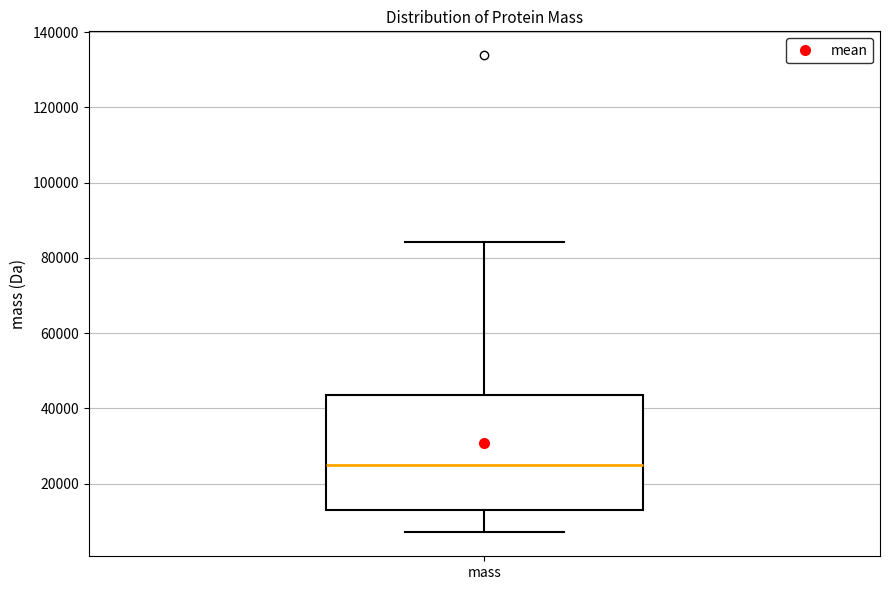

Where does the lower whisker of the box for mass end on the y-axis? The values are not printed on the chart, so give them approximately, as read against the axis.

8000